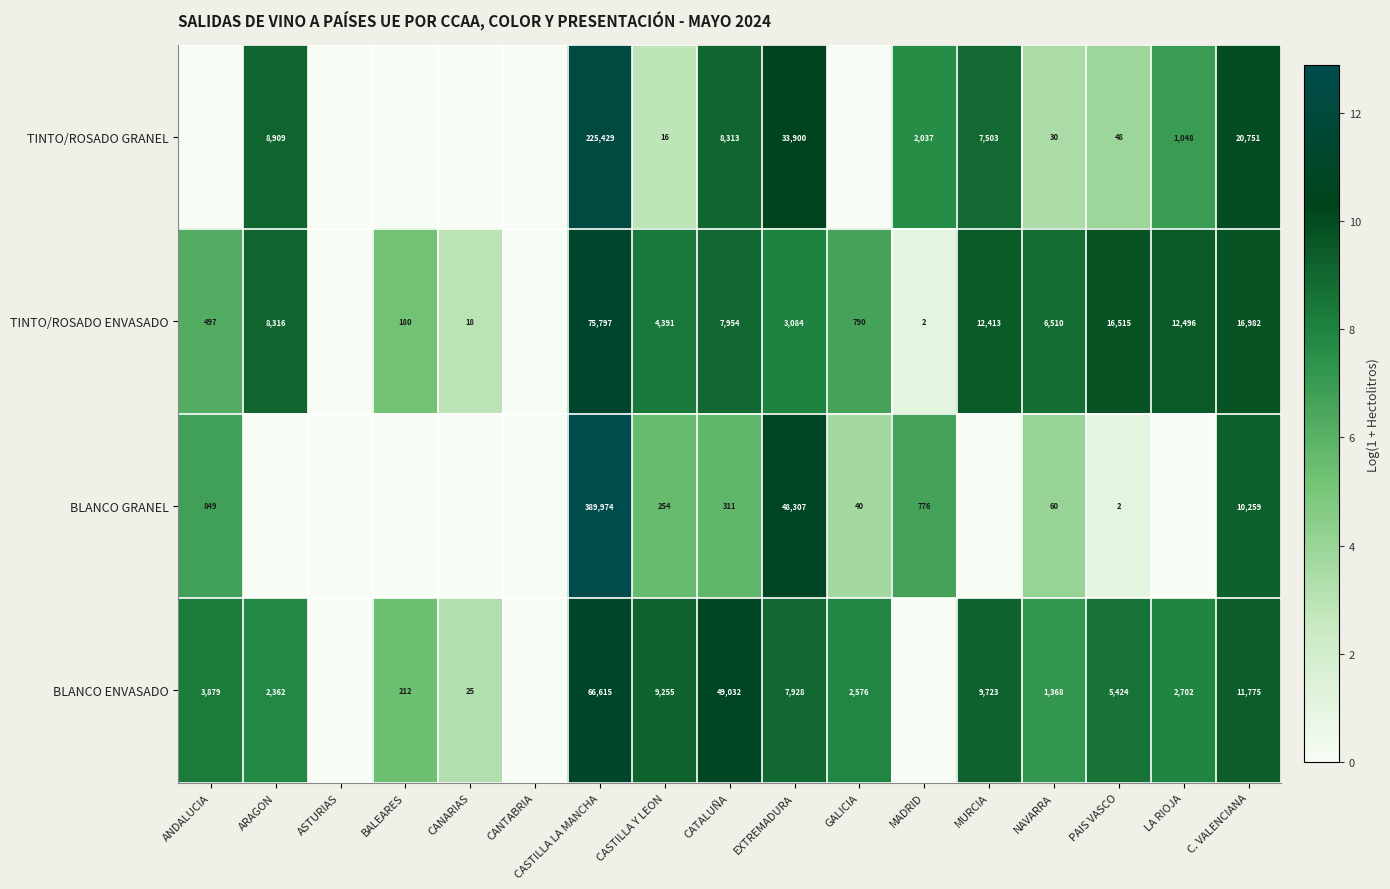

At which category does the chart reach its peak across all series?

CASTILLA LA MANCHA